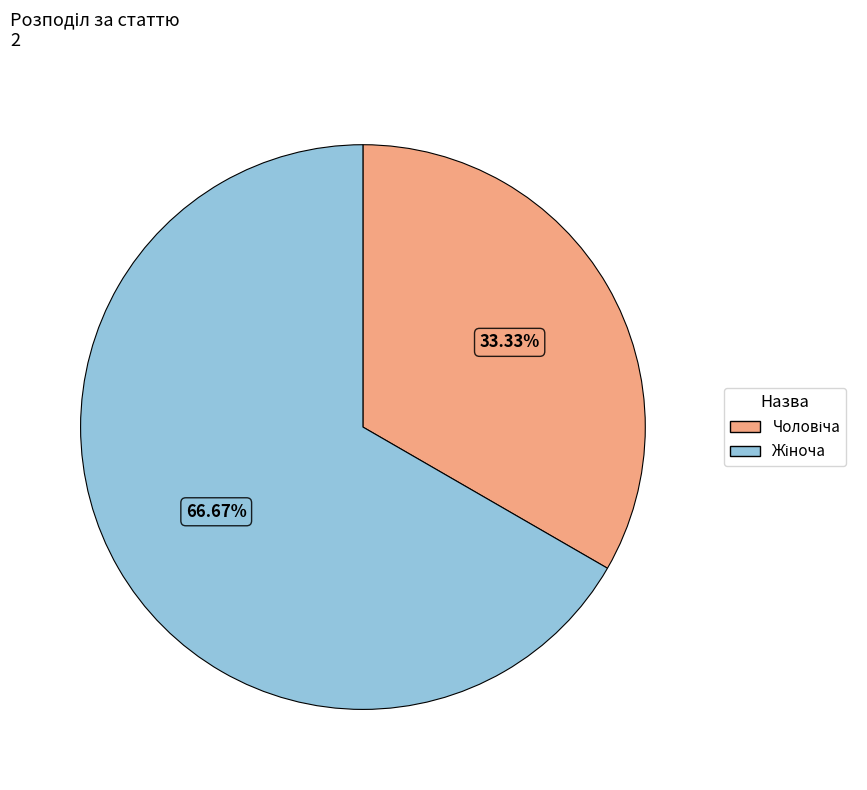

Is there a majority slice in this chart?

Yes